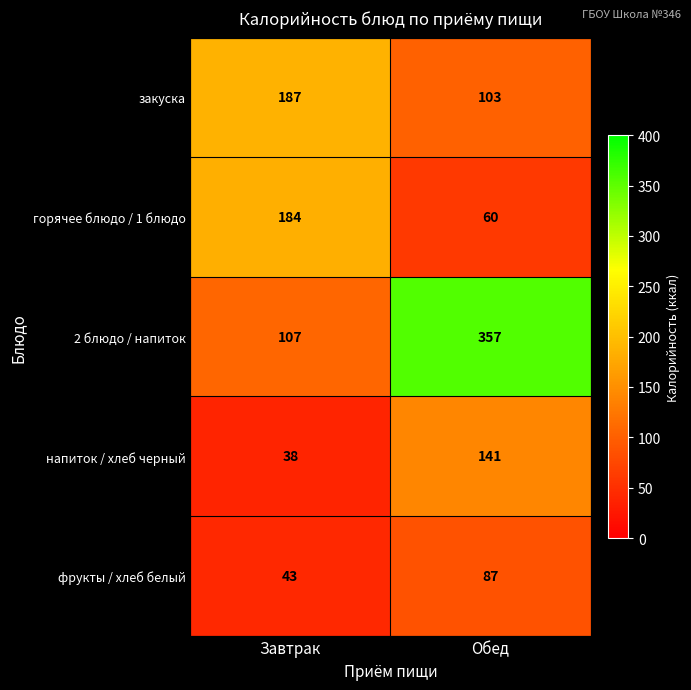

Reading right to left, list all the values displayed in this chart.

закуска: 103	187
горячее блюдо / 1 блюдо: 60	184
2 блюдо / напиток: 357	107
напиток / хлеб черный: 141	38
фрукты / хлеб белый: 87	43